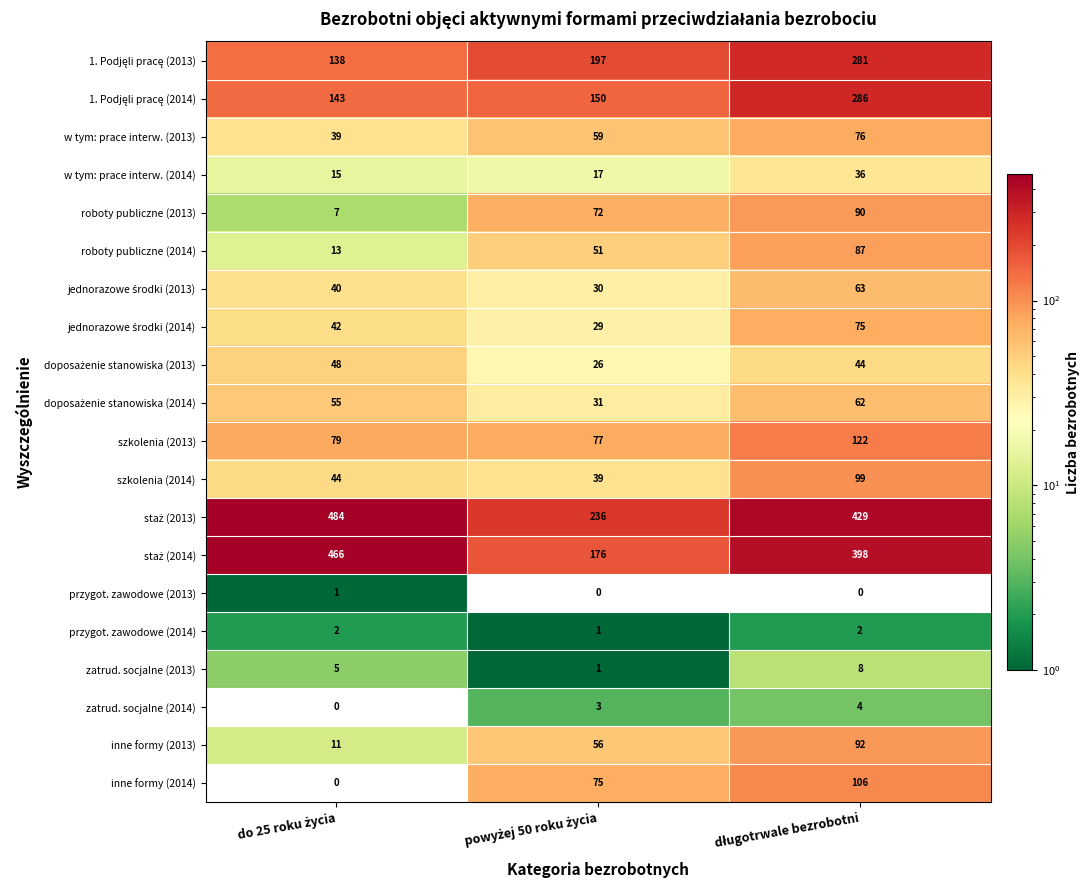

What is the sum of all inne formy (2013) values?

159